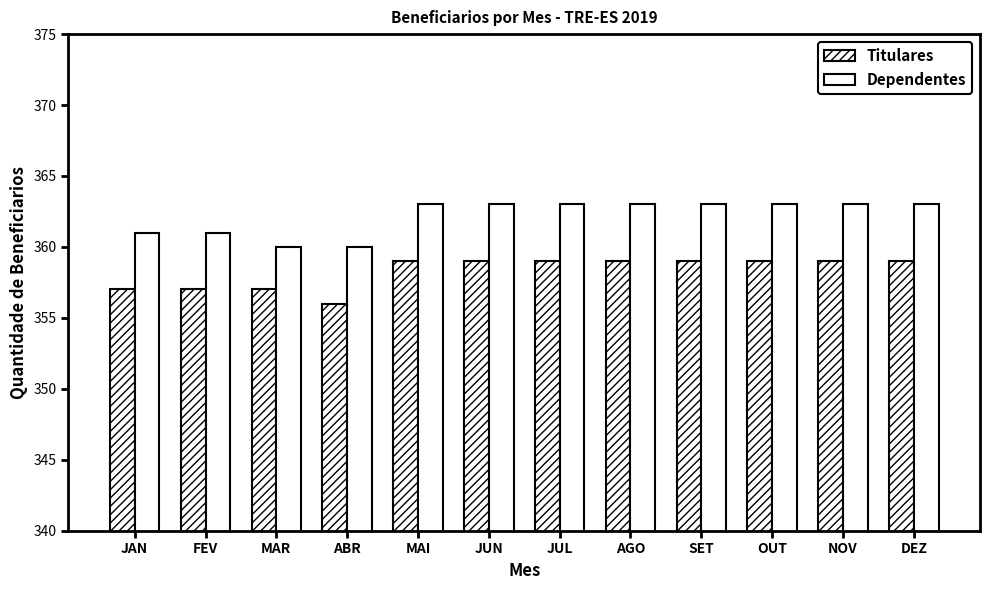

How many categories are shown in the chart?

12